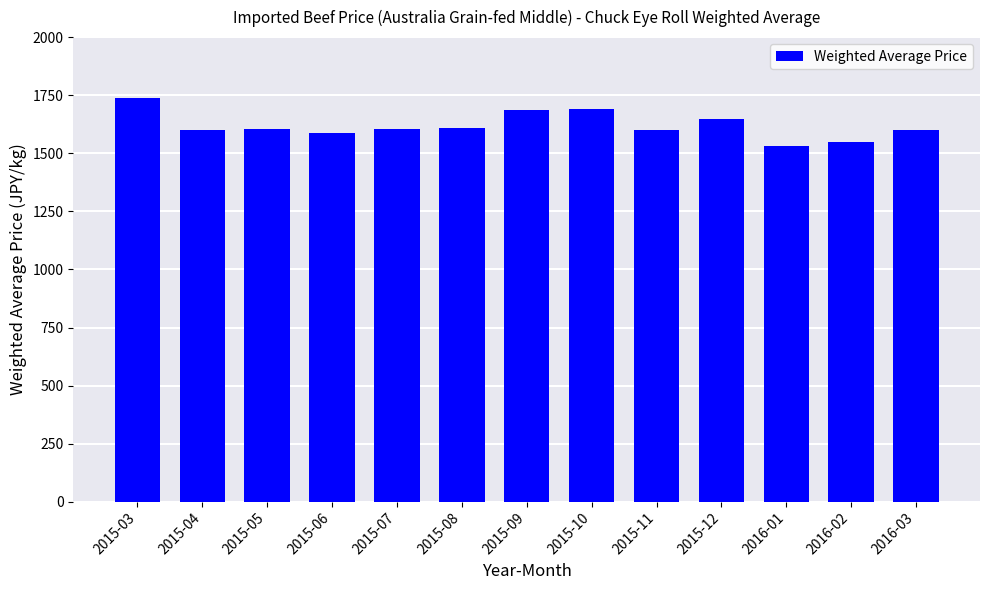

Which category has the highest value across all series?

2015-03